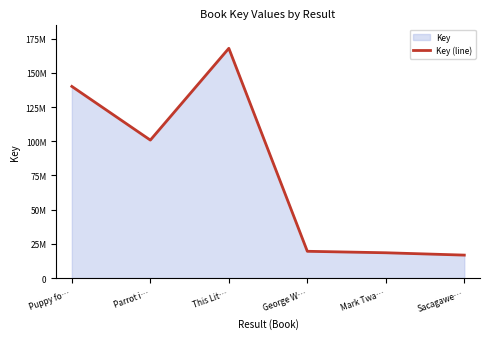

Where is the first local minimum?

Parrot i…